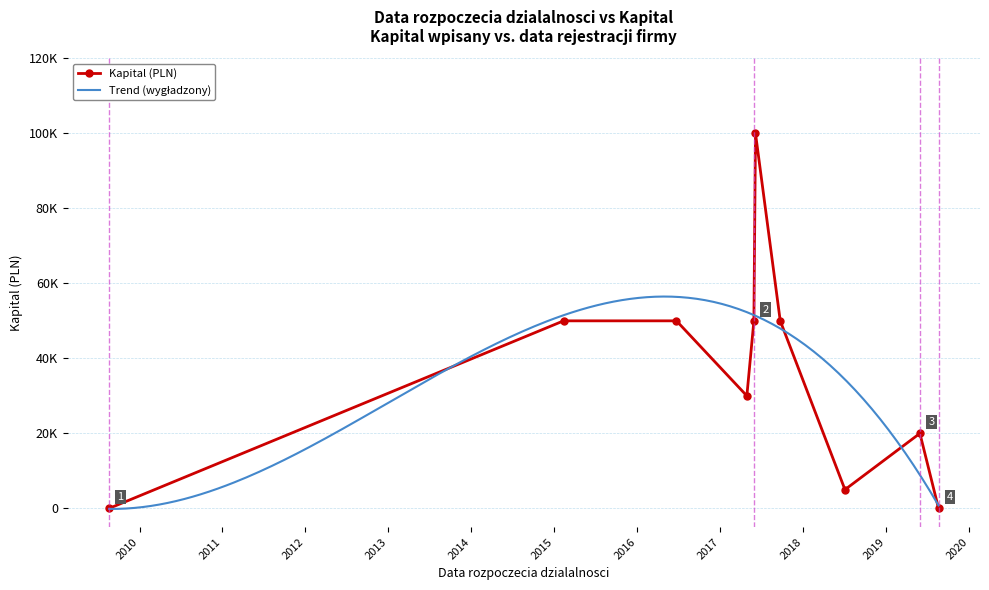

Count the number of categories in the chart.

10